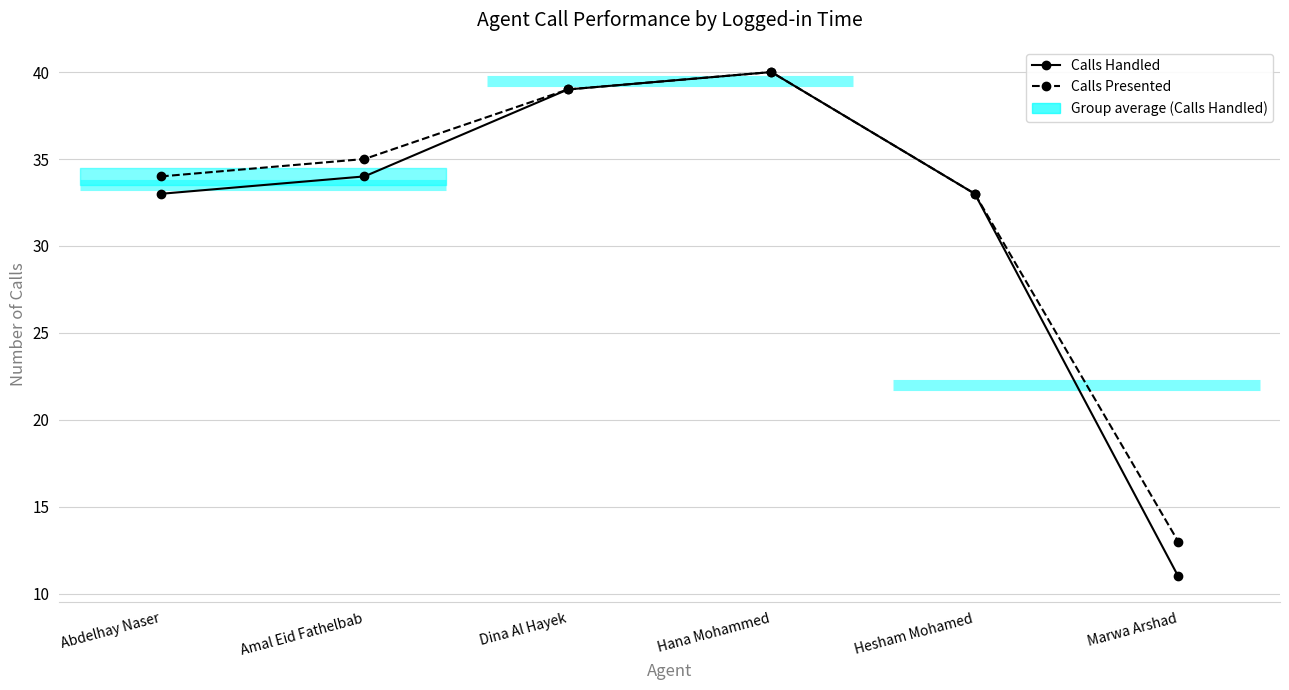

Which series has the largest range (max minus min)?

Calls Handled